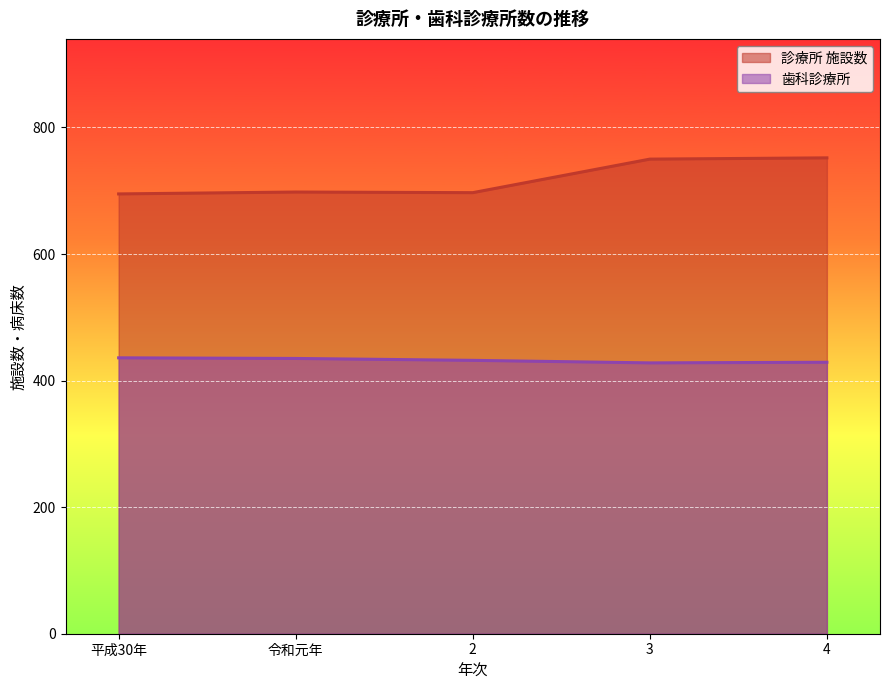

At which category is the sum across all series the highest?

4